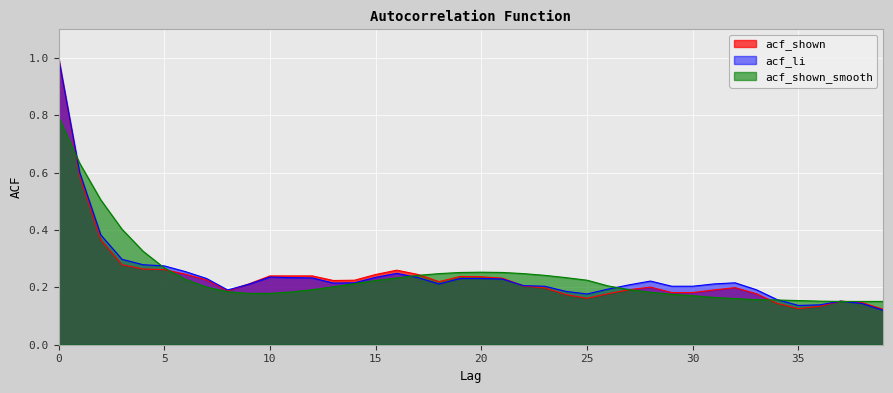

Where is the first local minimum for acf_shown?

8